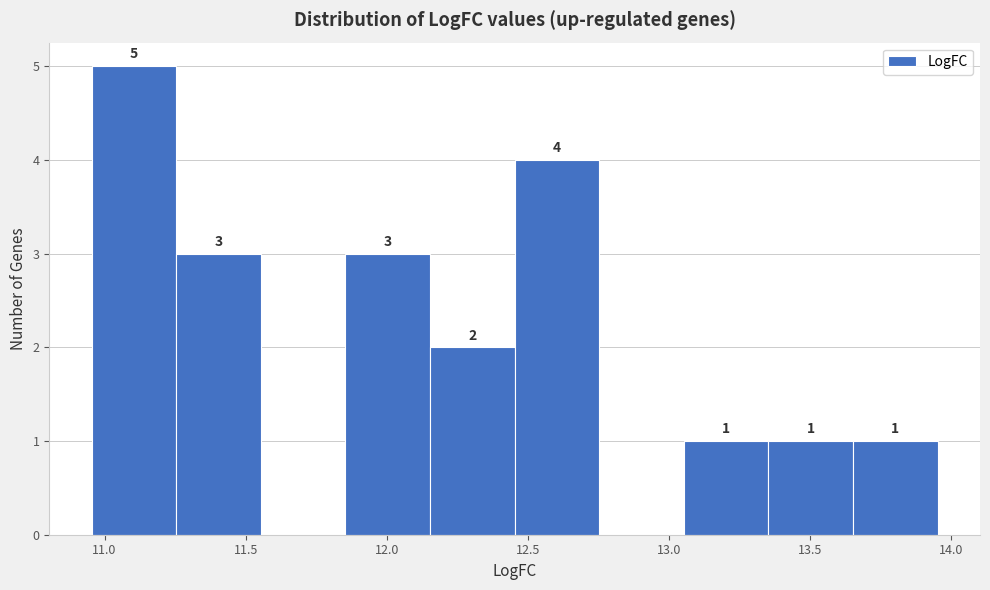

Which range on the x-axis has the tallest bar?

10.95 to 11.25